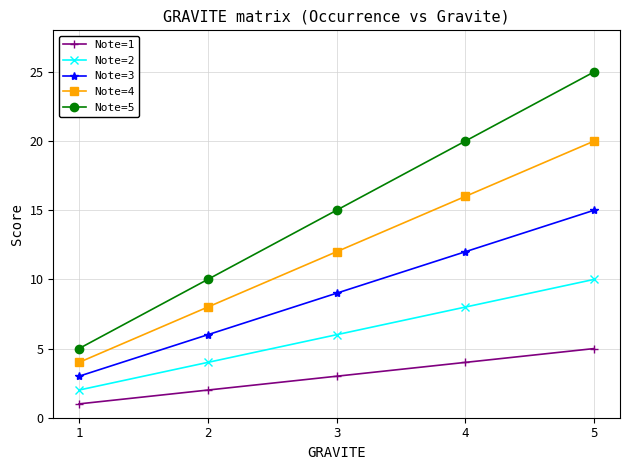

What is the lowest value of the Note=5 series?

5